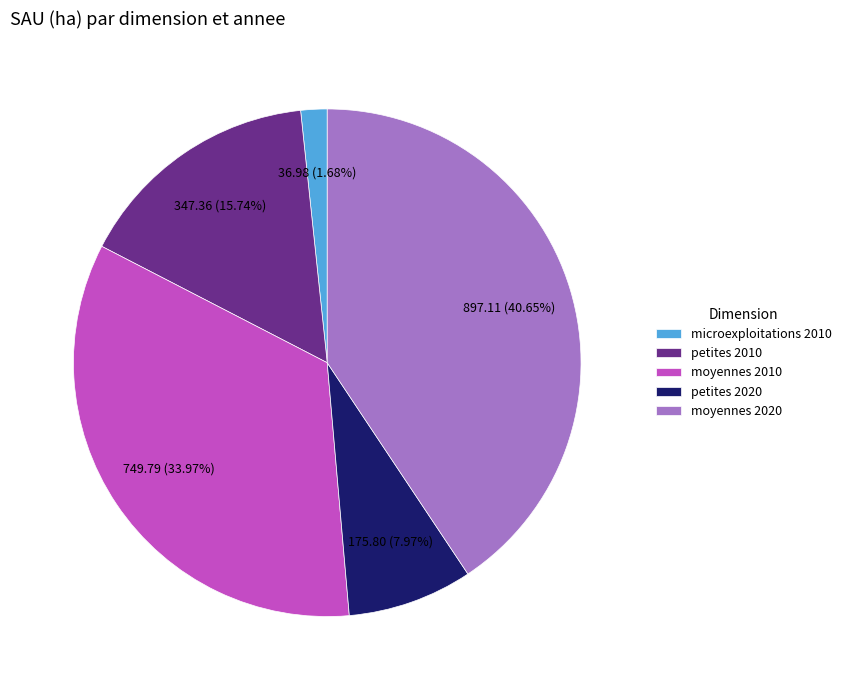

What percentage is the moyennes 2010 slice, to the nearest percent?

34%